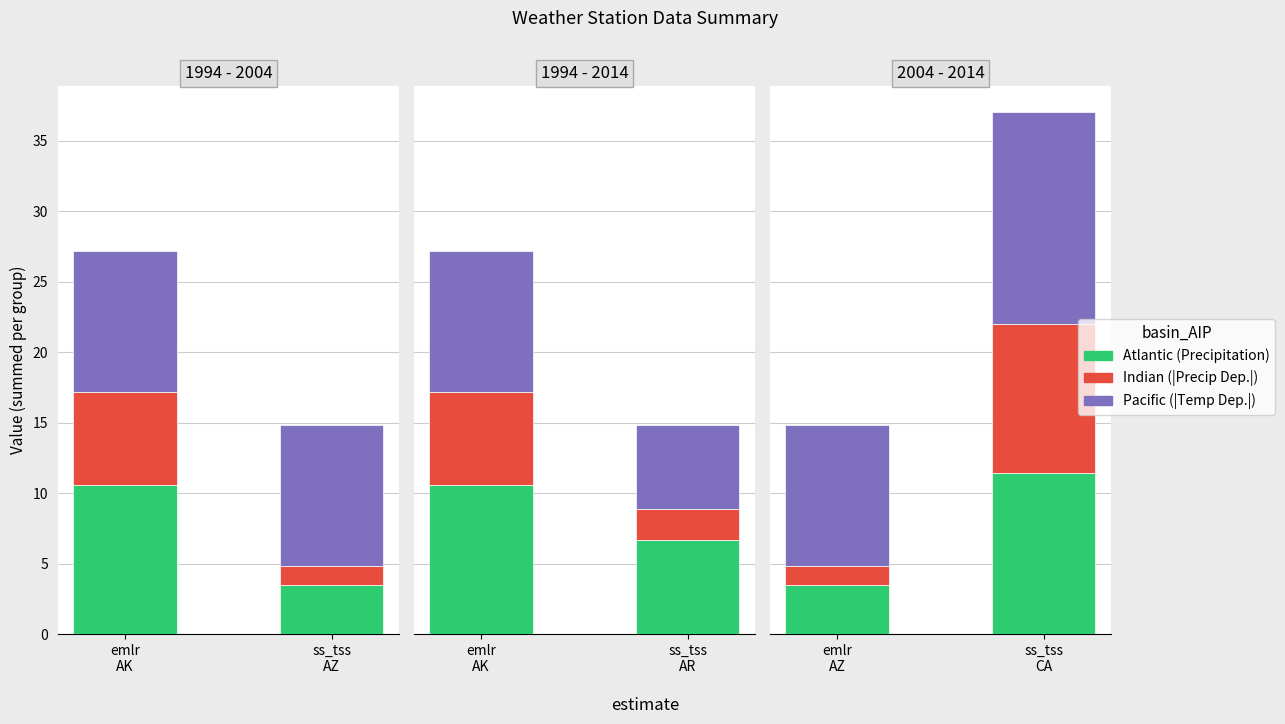

How many categories are shown in the chart?

2